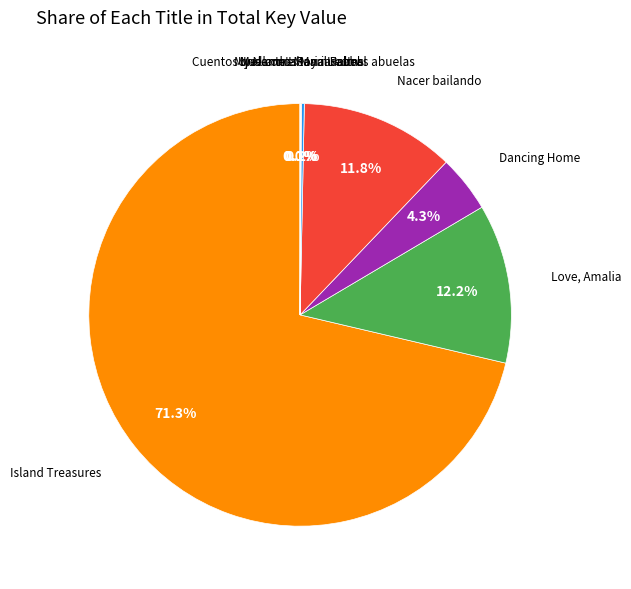

Rank the categories by value from highest to lowest.

Island Treasures, Love, Amalia, Nacer bailando, Dancing Home, Cuentos que contaban nuestras abuelas, Under the Royal Palms, Me llamo Maria Isabel, My Name Is Maria Isabel